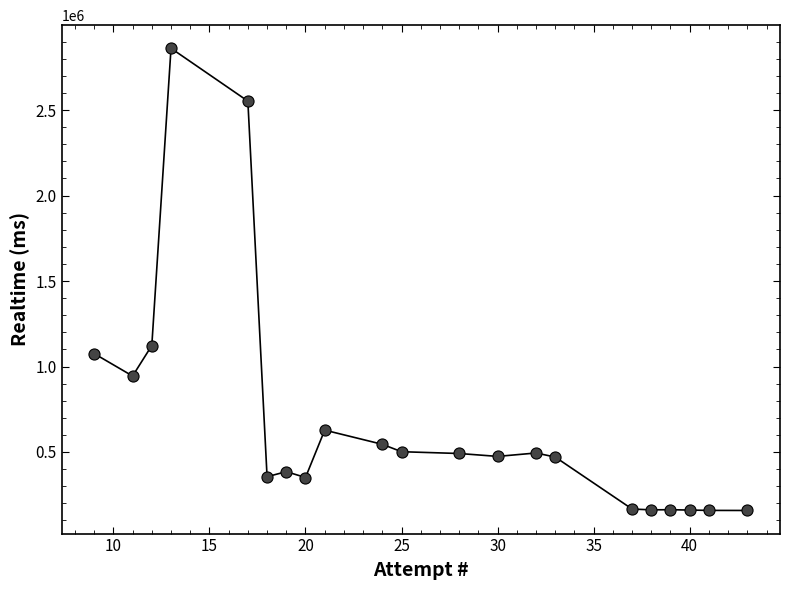

What is the maximum value shown in the chart?

2861762